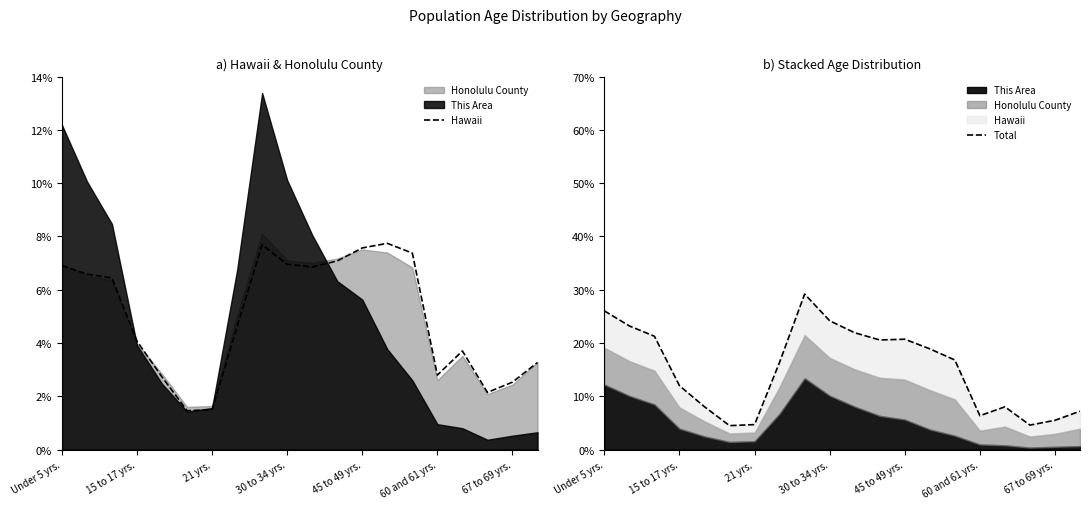

Where is Total nearest to the value 16?

7